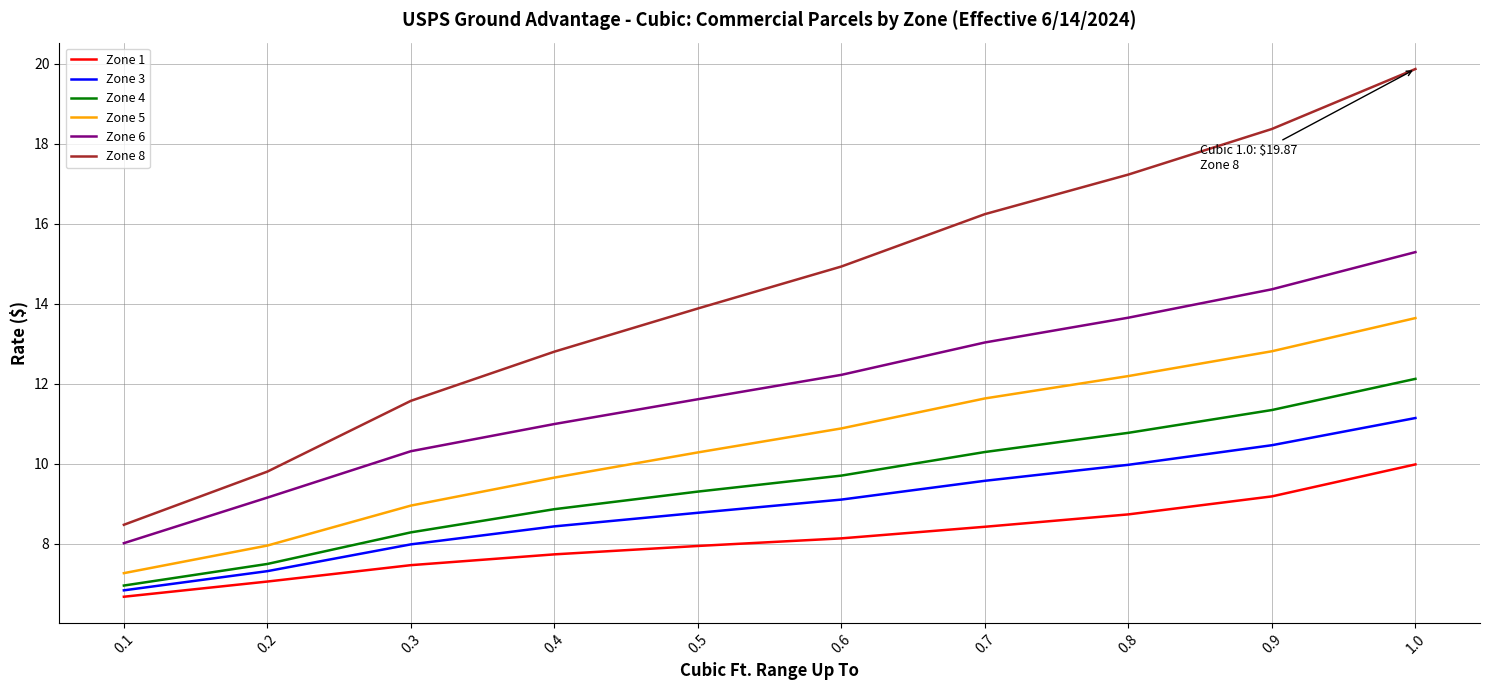

What is the total value across all series at 1.0?

82.0